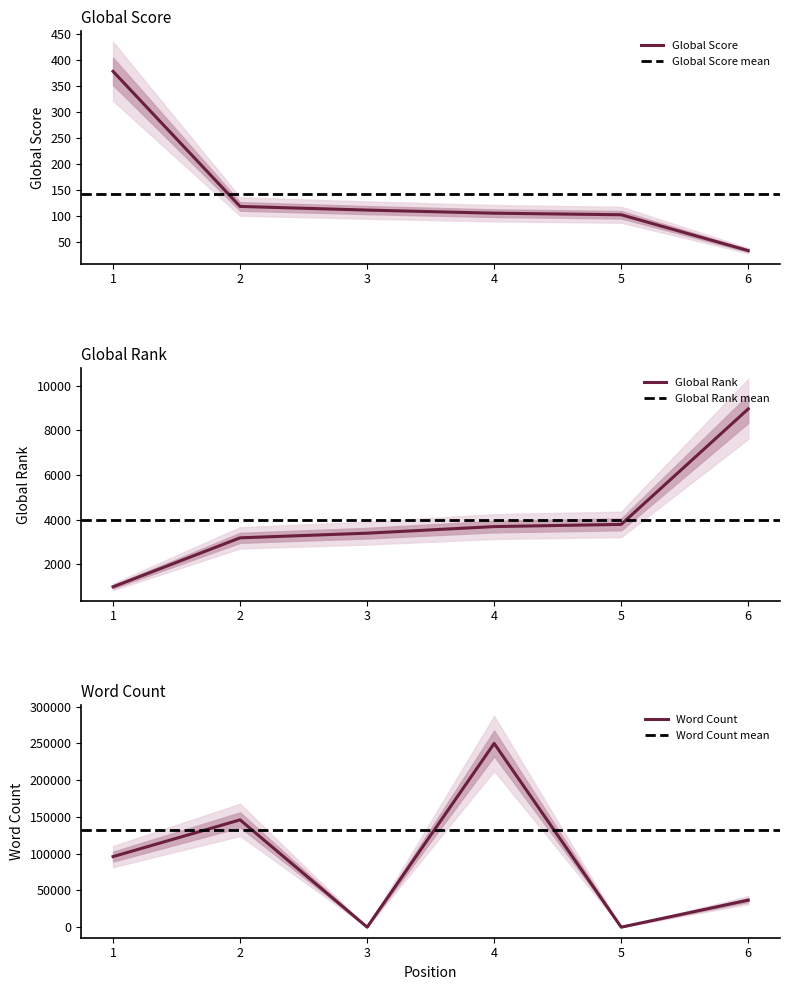

Rank the series by their maximum value, from highest to lowest.

Word Count, Global Rank, Global Score